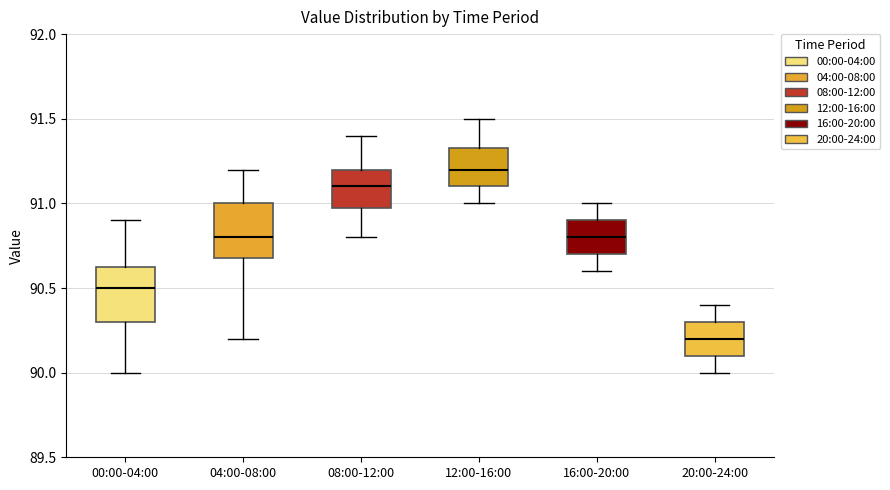

Where does the lower whisker of the box for 20:00-24:00 end on the y-axis? The values are not printed on the chart, so give them approximately, as read against the axis.

90.00